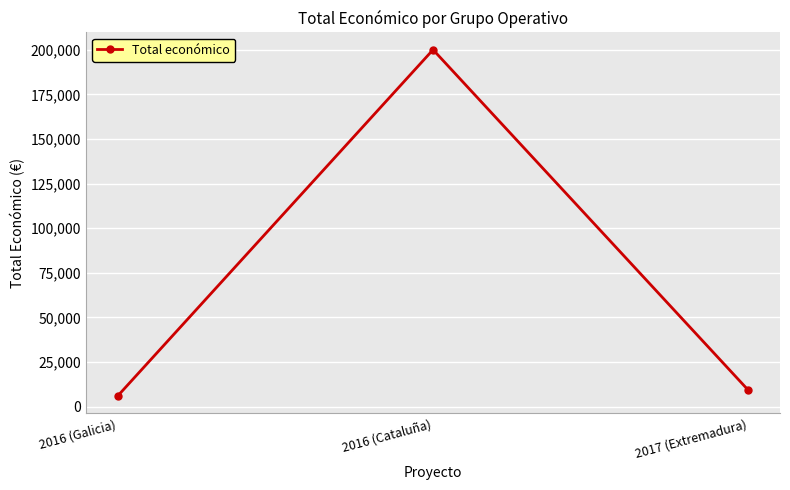

Reading left to right, what are all the values shown in this chart?

2016 (Galicia)=6000	2016 (Cataluña)=199983	2017 (Extremadura)=9148